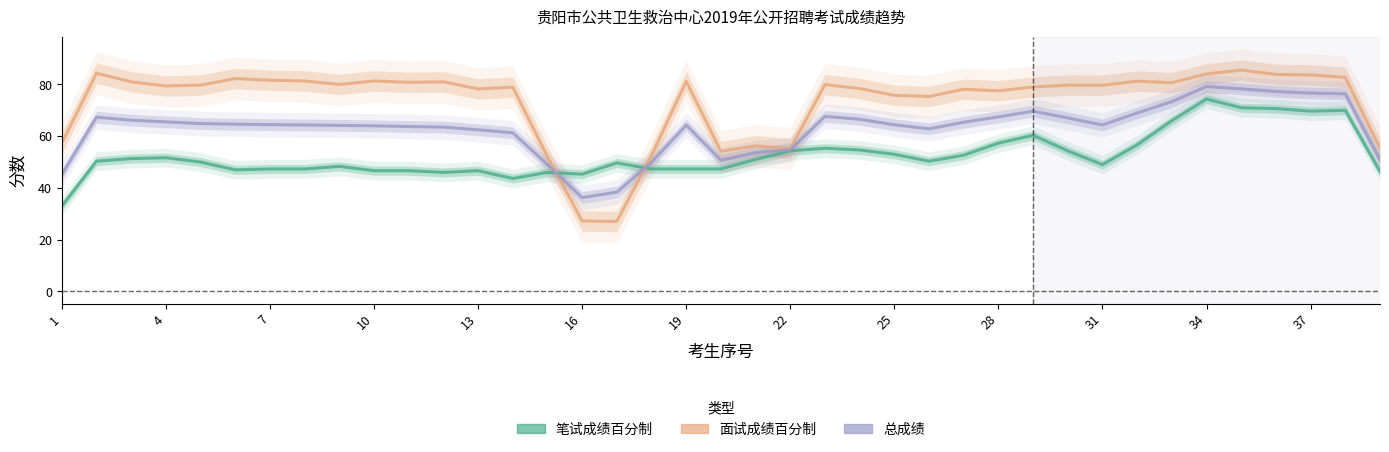

Reading left to right, list all the values displayed in this chart.

笔试成绩百分制: 33.0	50.3	51.3	51.7	50.0	47.0	47.3	47.3	48.3	46.7	46.7	46.0	46.7	43.7	46.0	45.3	49.7	47.3	47.3	47.3	51.0	54.3	55.3	54.7	53.0	50.3	52.7	57.3	60.3	54.3	49.0	56.7	66.0	74.3	71.0	70.7	69.7	70.0	46.3
面试成绩百分制: 57.3	84.3	81.0	79.4	79.7	82.3	81.6	81.3	80.0	81.3	80.8	81.0	78.3	78.9	52.1	27.2	27.1	52.5	81.2	54.1	56.3	55.2	79.9	78.4	75.8	75.3	78.1	77.5	79.0	79.7	79.7	81.3	80.7	84.1	85.5	83.9	83.7	82.7	55.4
总成绩: 45.2	67.3	66.2	65.5	64.9	64.6	64.5	64.3	64.2	64.0	63.7	63.5	62.5	61.3	49.0	36.3	38.4	49.9	64.3	50.7	53.6	54.8	67.6	66.5	64.4	62.8	65.4	67.4	69.7	67.0	64.3	69.0	73.3	79.2	78.3	77.3	76.7	76.4	50.9